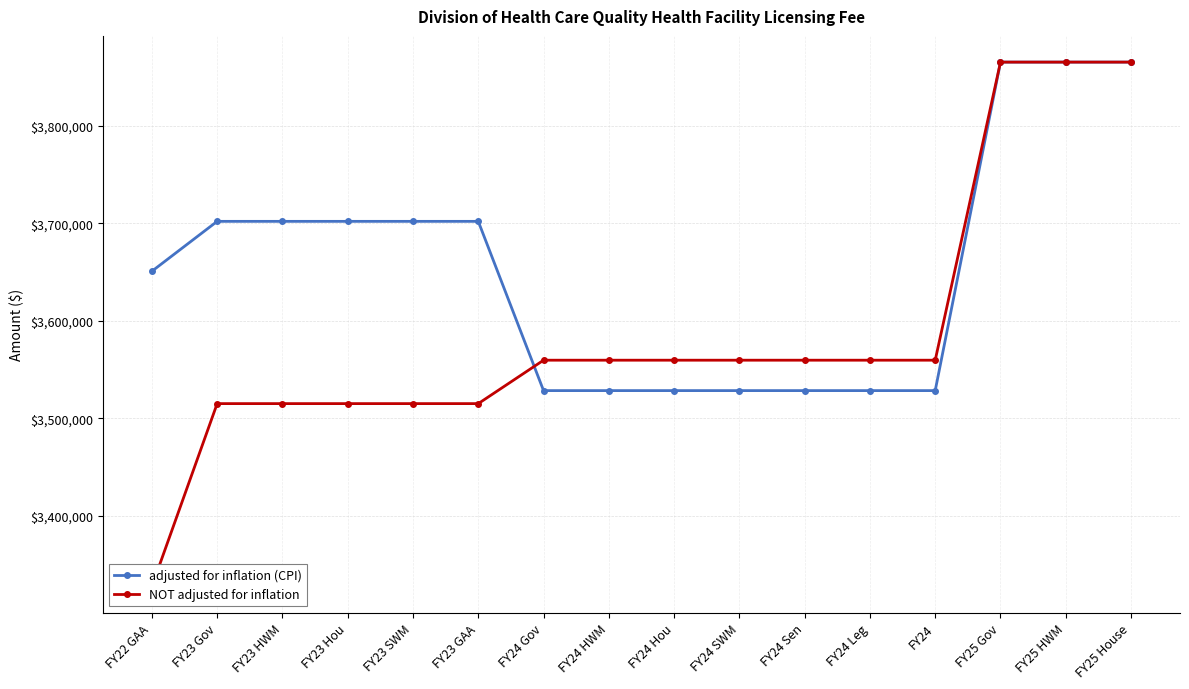

What is the greatest value displayed?

3865279